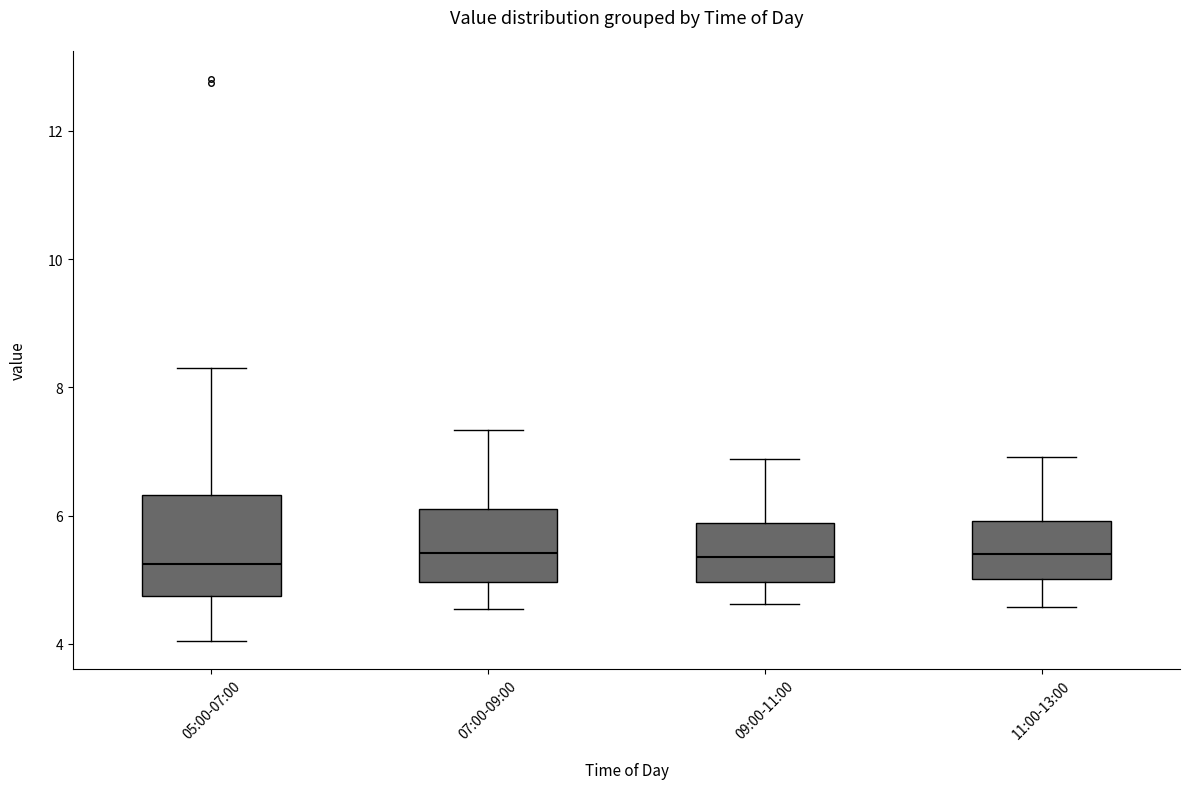

Comparing the boxes themselves (not the whiskers), which one is the tallest?

05:00-07:00